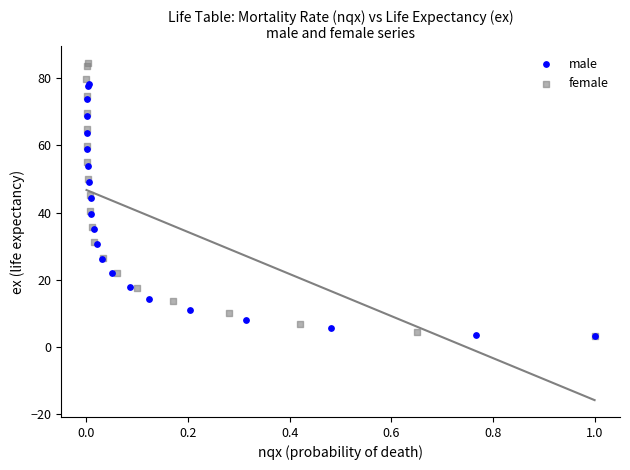

Which series reaches the maximum Y coordinate?

female